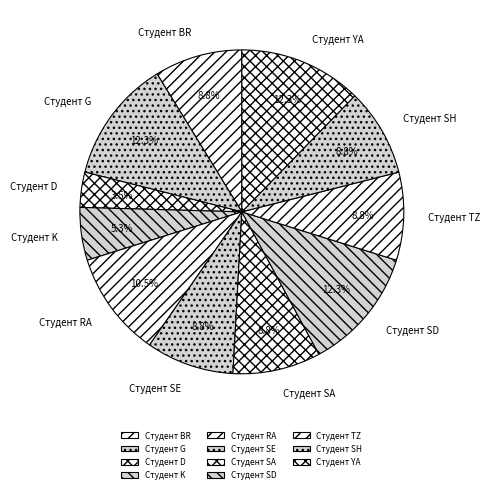

What portion of the pie excludes Студент SA?

91.2%